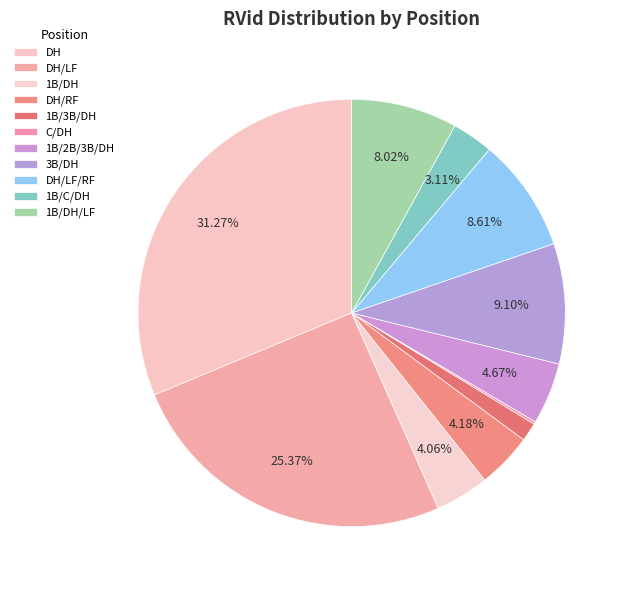

To the nearest percent, what is the difference between the largest and smallest slice percentages?

31%